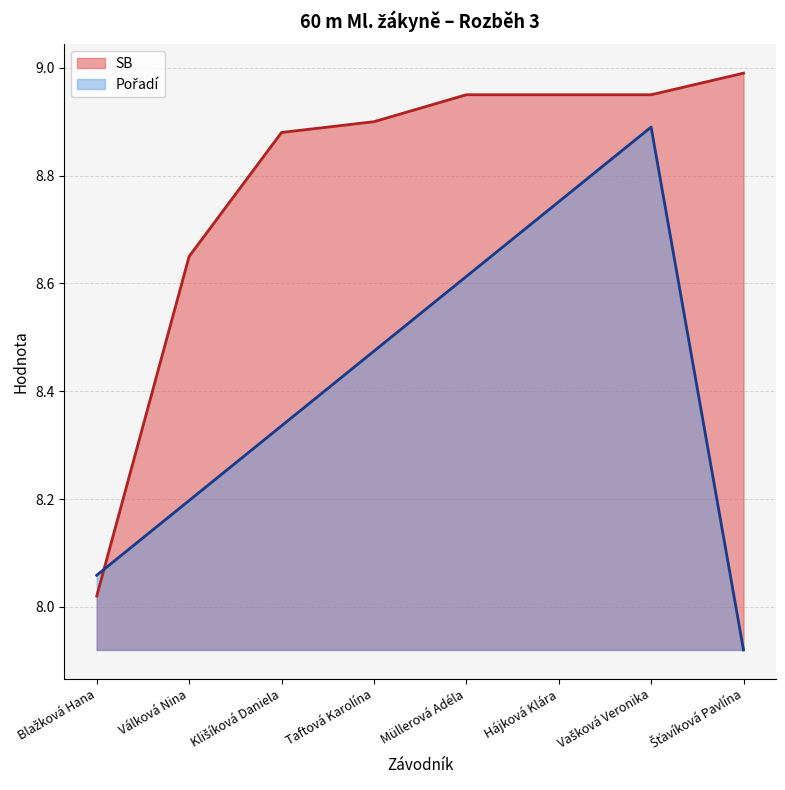

At which label is SB closest to 8?

Blažková Hana